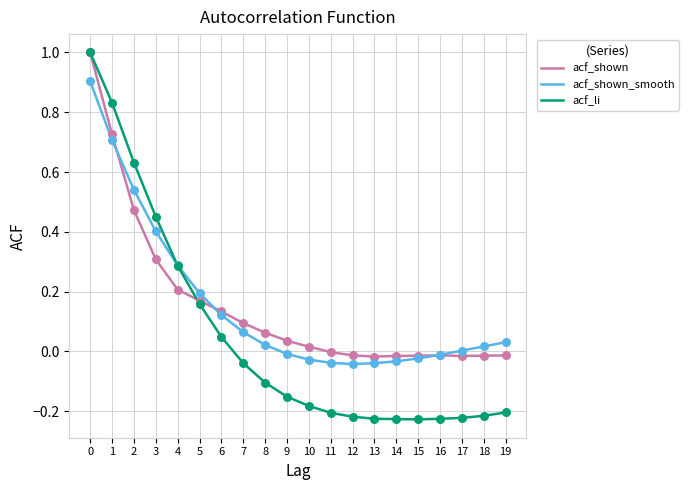

Which series has the largest range (max minus min)?

acf_li